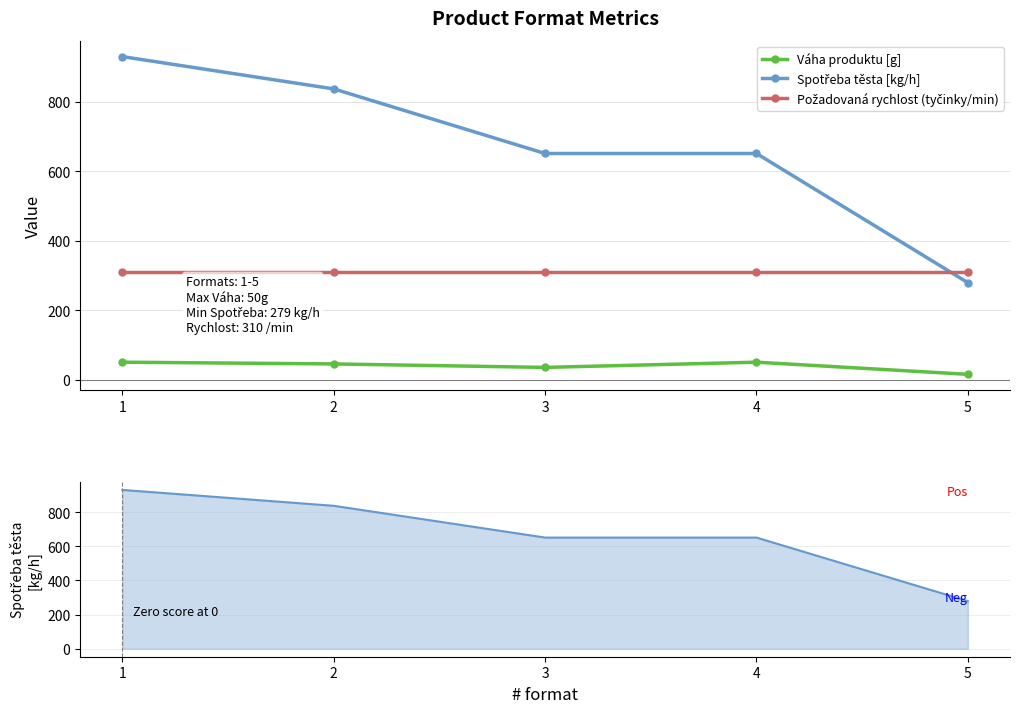

How many distinct data groups are displayed?

3